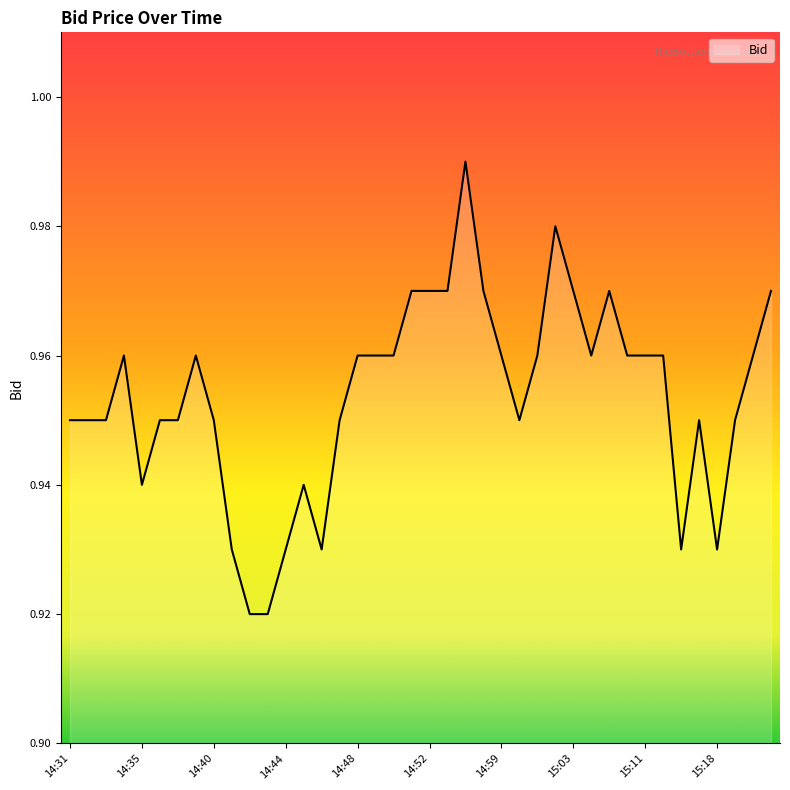

At which label is the value closest to 0?

14:42